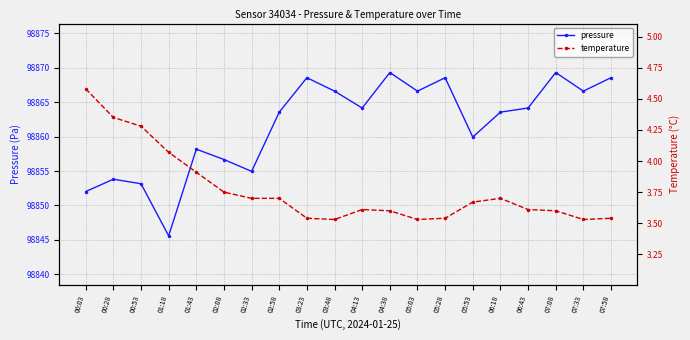

What is the difference between the maximum and minimum values in the temperature series?

1.1